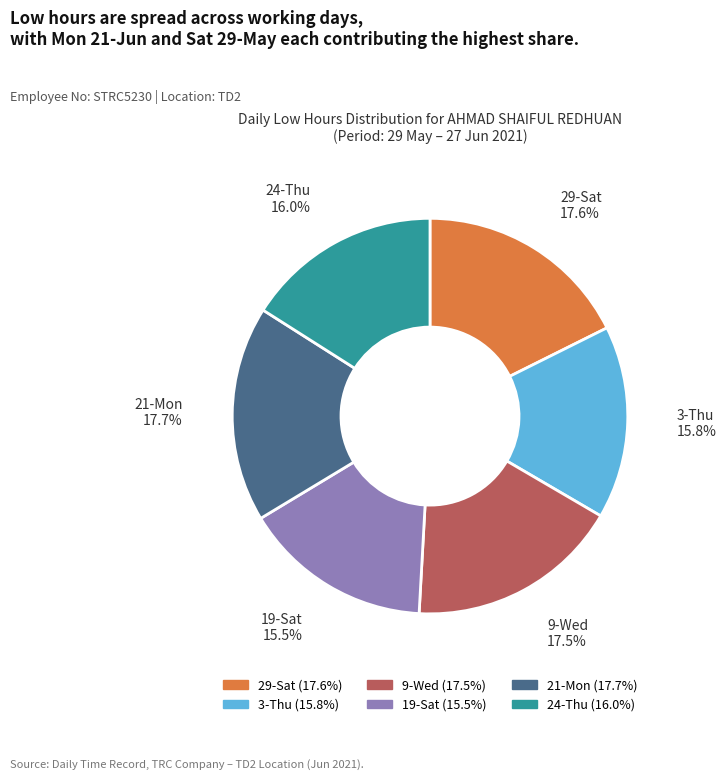

Is there any slice that represents more than half of the pie?

No